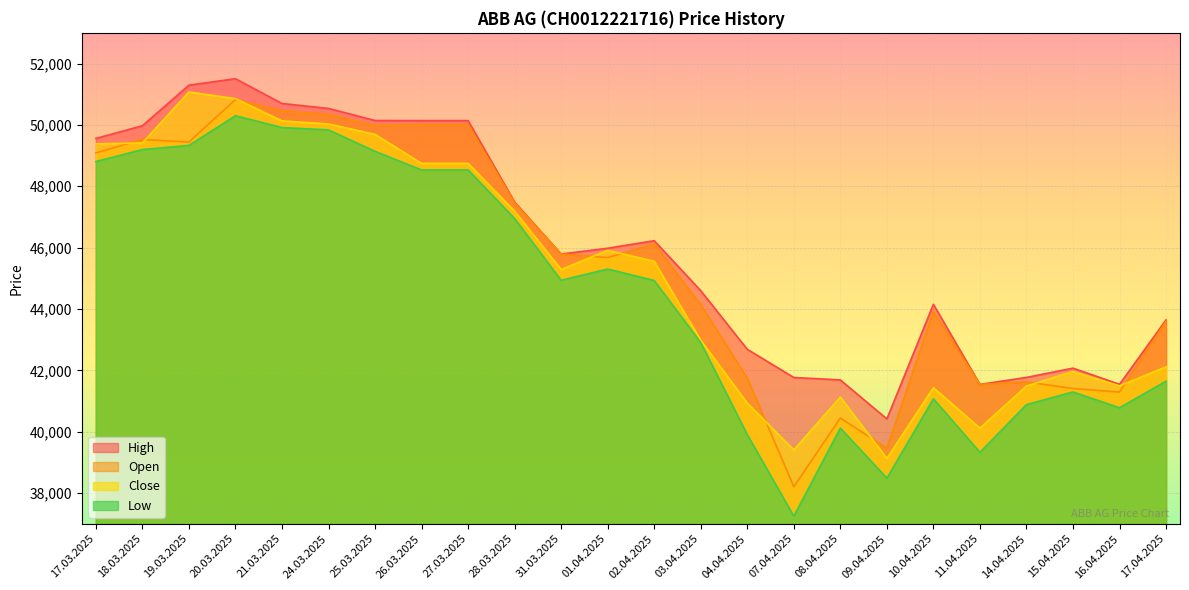

What is the average value of the High series?

46056